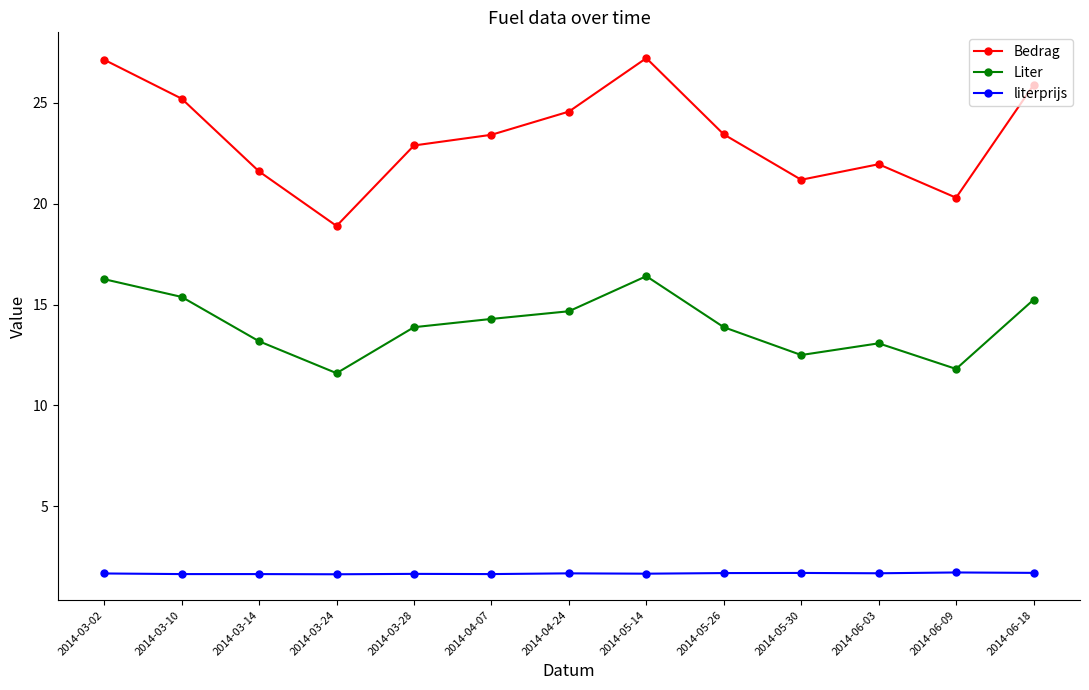

What is the maximum value shown in the chart?

27.2